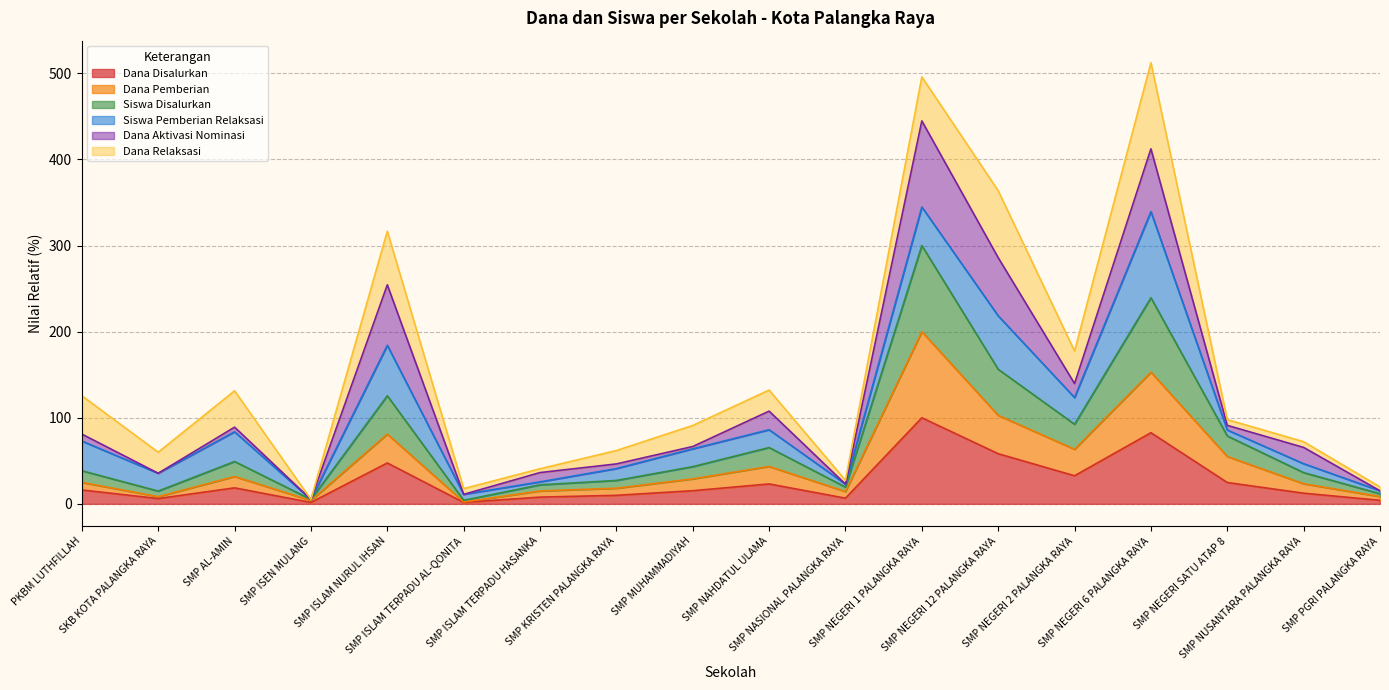

Does the chart display data point markers on the line(s)?

No